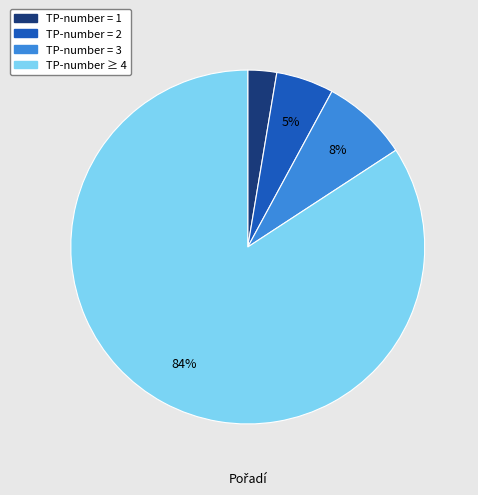

Is there any slice that represents more than half of the pie?

Yes